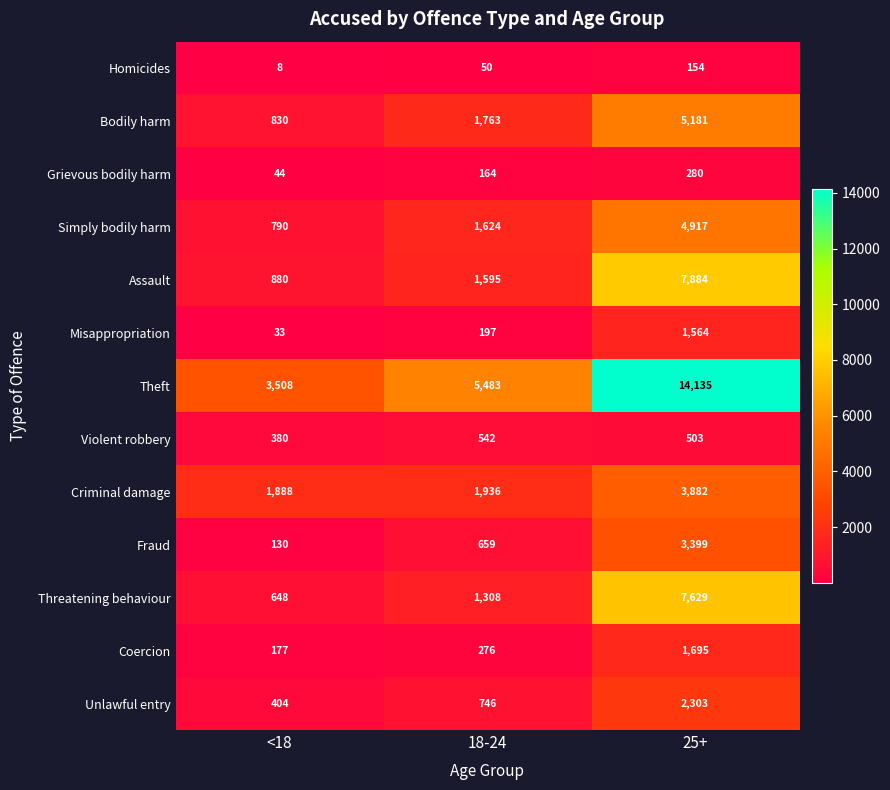

The value of Coercion at <18 is 177. True or false?

True